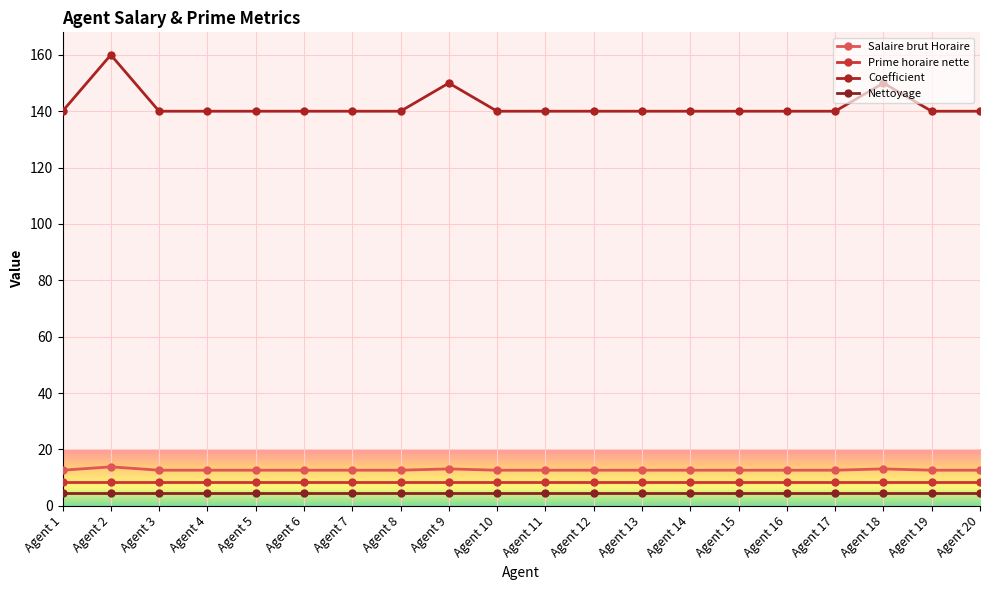

At how many categories does at least one series exceed 26?

20